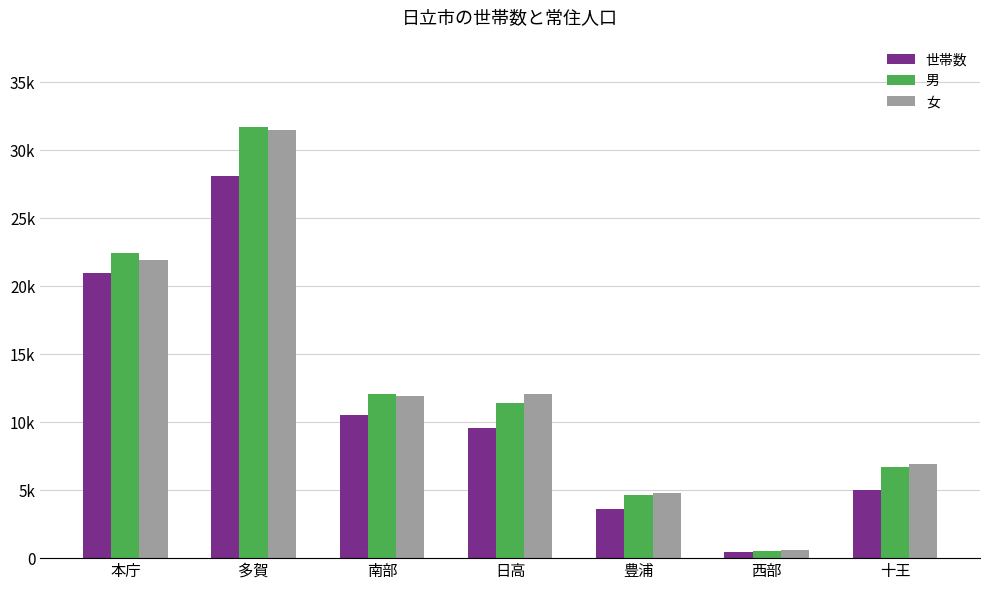

List the labels in order of 女 value, largest first.

多賀, 本庁, 日高, 南部, 十王, 豊浦, 西部